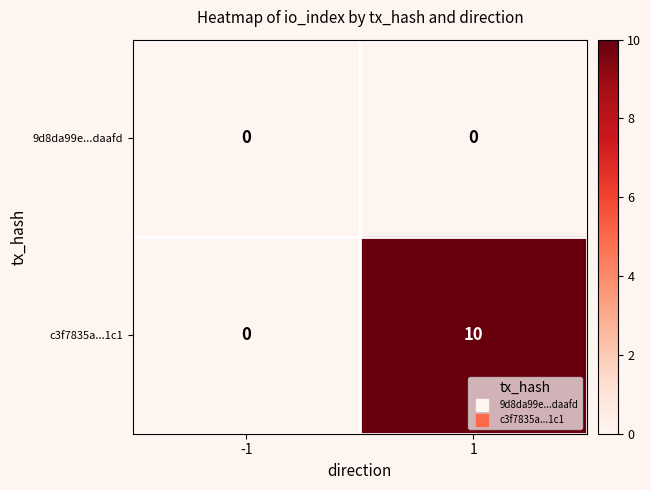

List the series in order of their overall mean, highest first.

c3f7835a...1c1, 9d8da99e...daafd